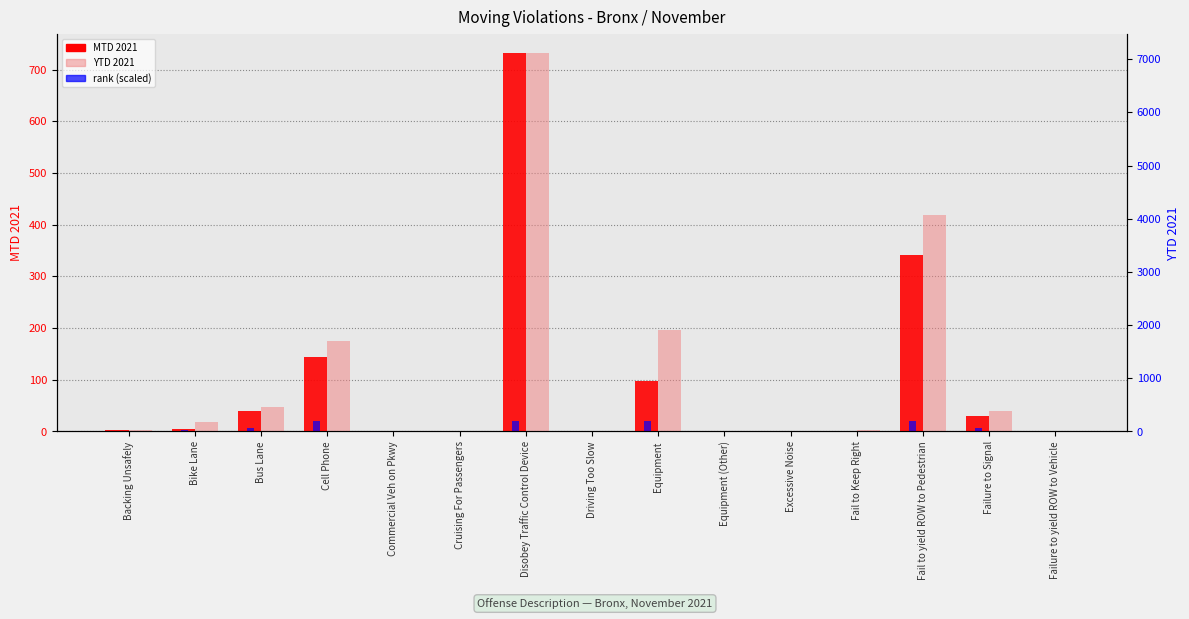

What is the spread (max minus min) of values at Commercial Veh on Pkwy?

6.9